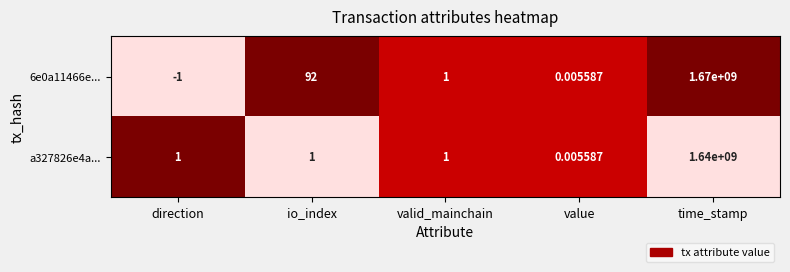

At which label is 6e0a11466e... closest to 834999999?

io_index